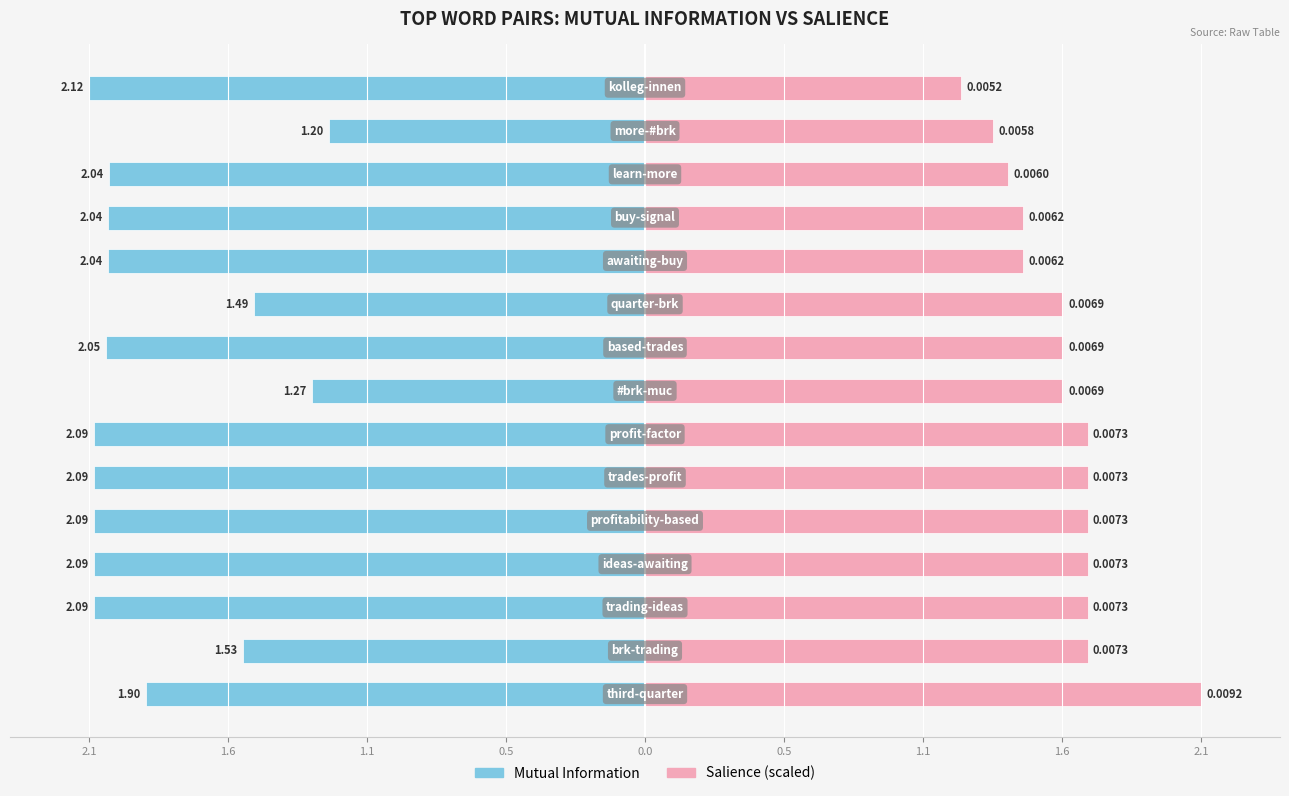

Which series has the largest total across all categories?

Salience (scaled)